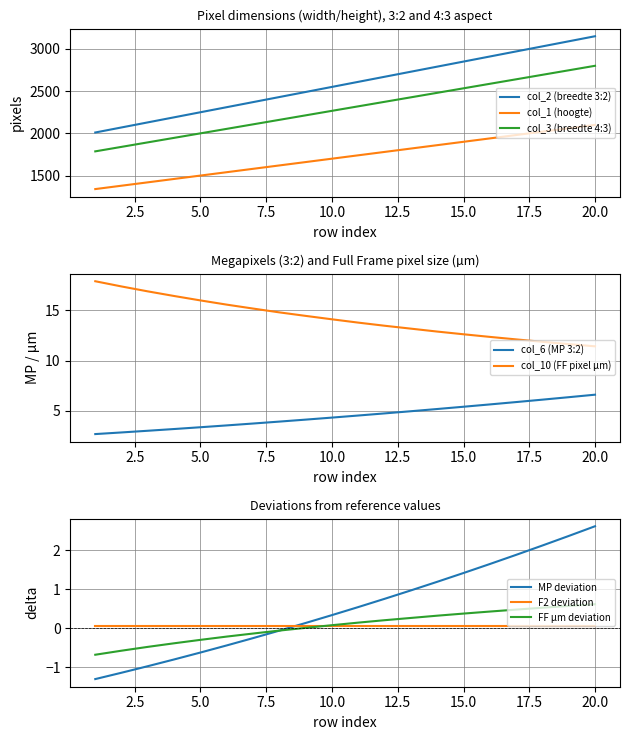

Is it true that col_1 (hoogte) equals 405.1 at 5.0?

False